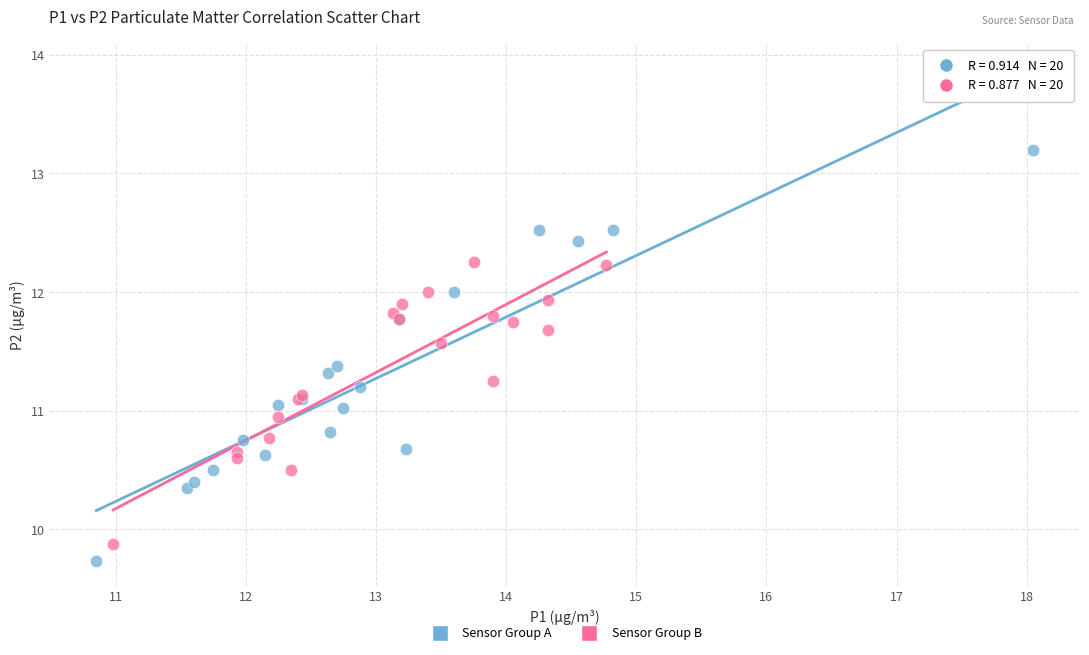

Which series has the largest Y range (max minus min)?

Sensor Group A